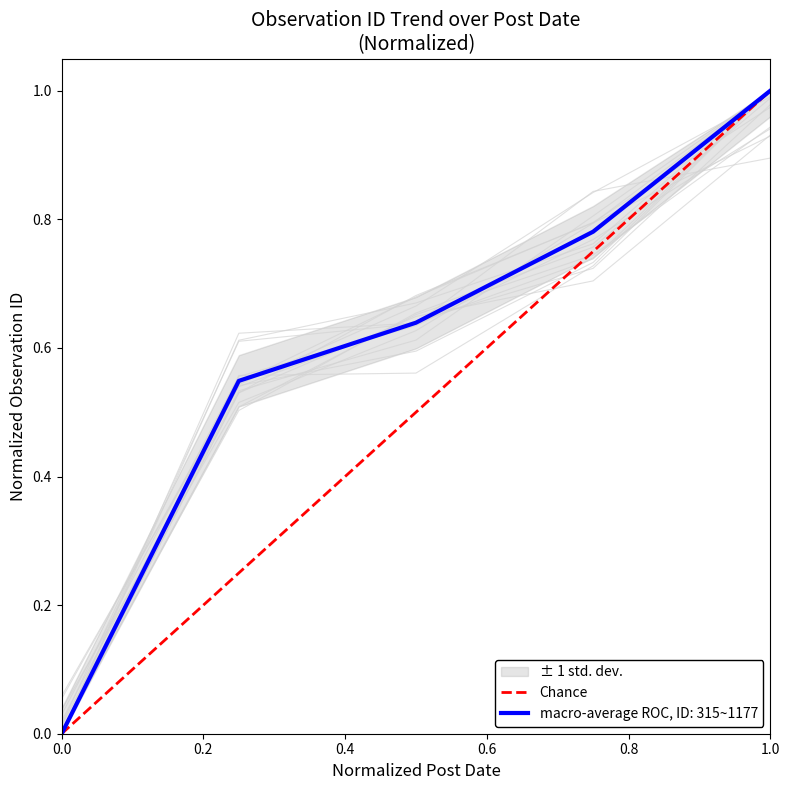

The macro-average ROC, ID: 315~1177 series shows 0.7 at 1.0. True or false?

False